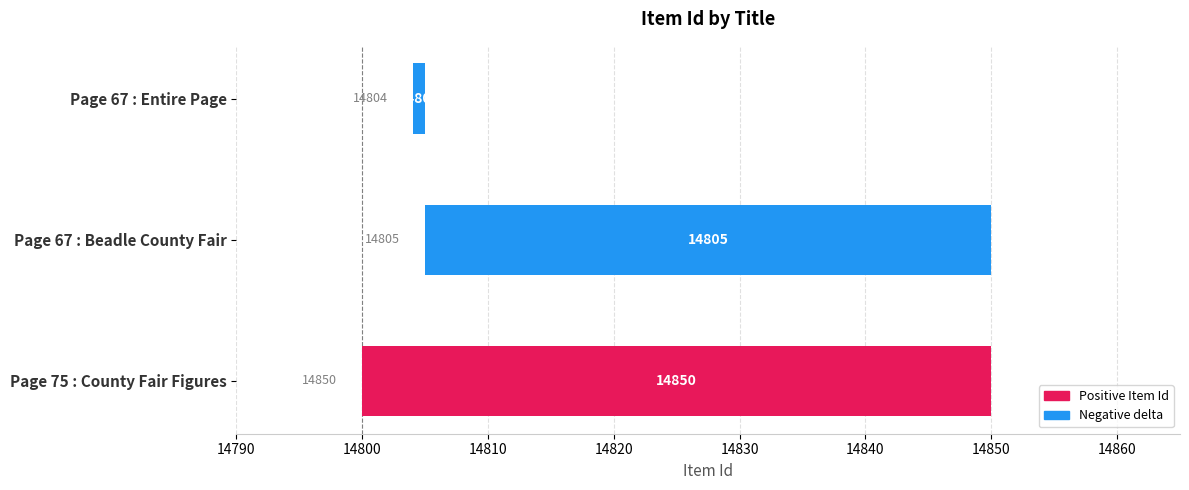

Reading left to right, what are all the values shown in this chart?

50	45	1